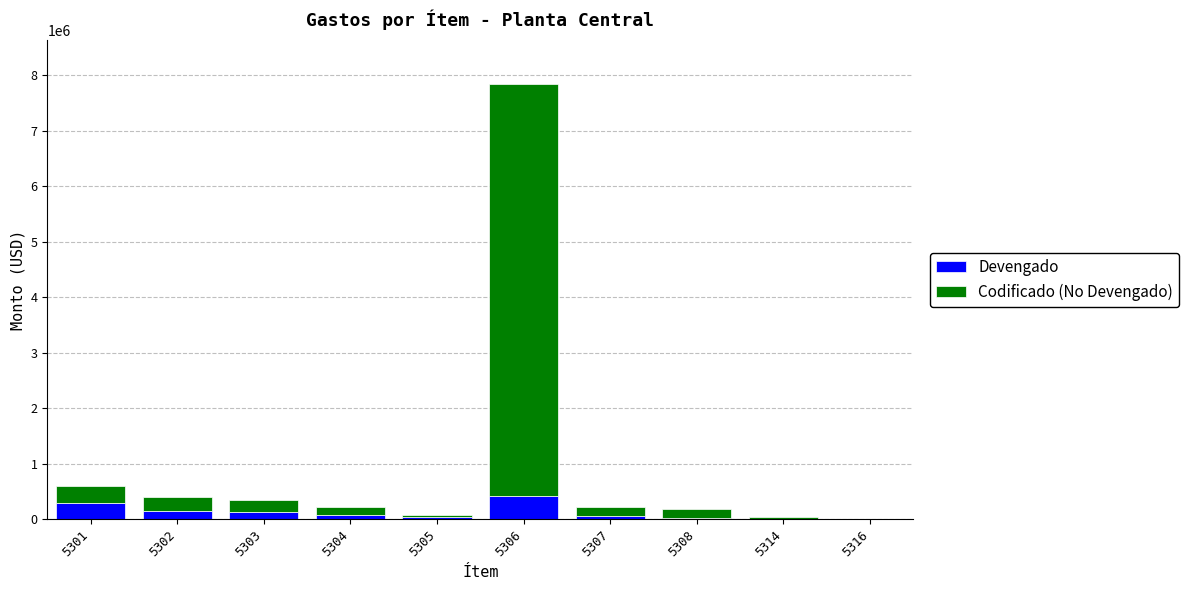

What is the maximum value for Devengado?

415509.7